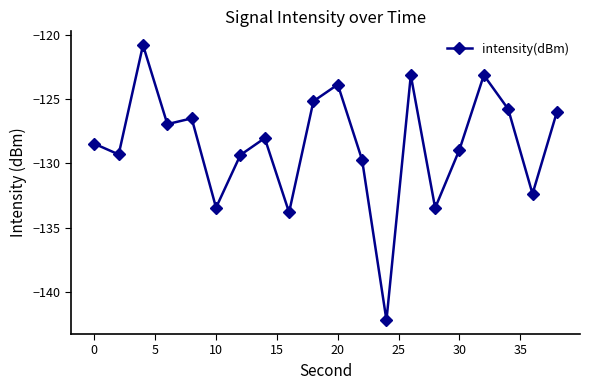

What is the greatest value displayed?

-120.8